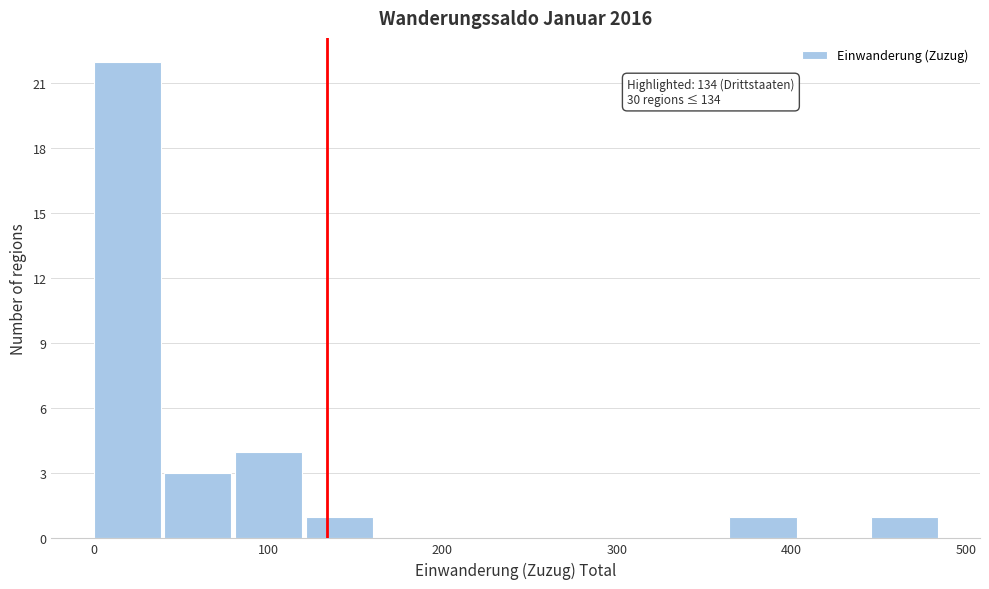

Which range on the x-axis has the tallest bar?

0 to 40